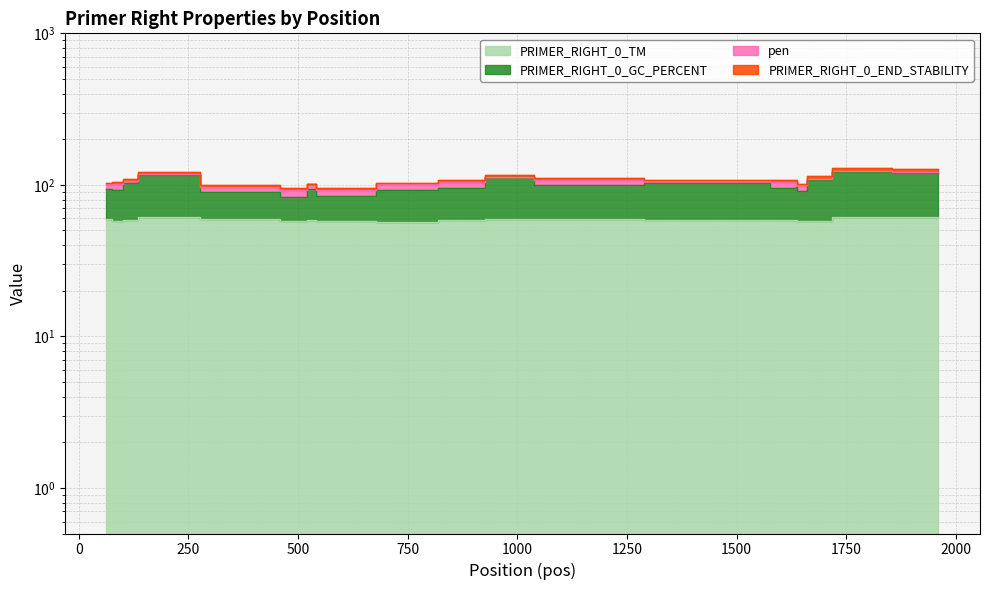

Between 1517 and 1638, which is larger?

1517